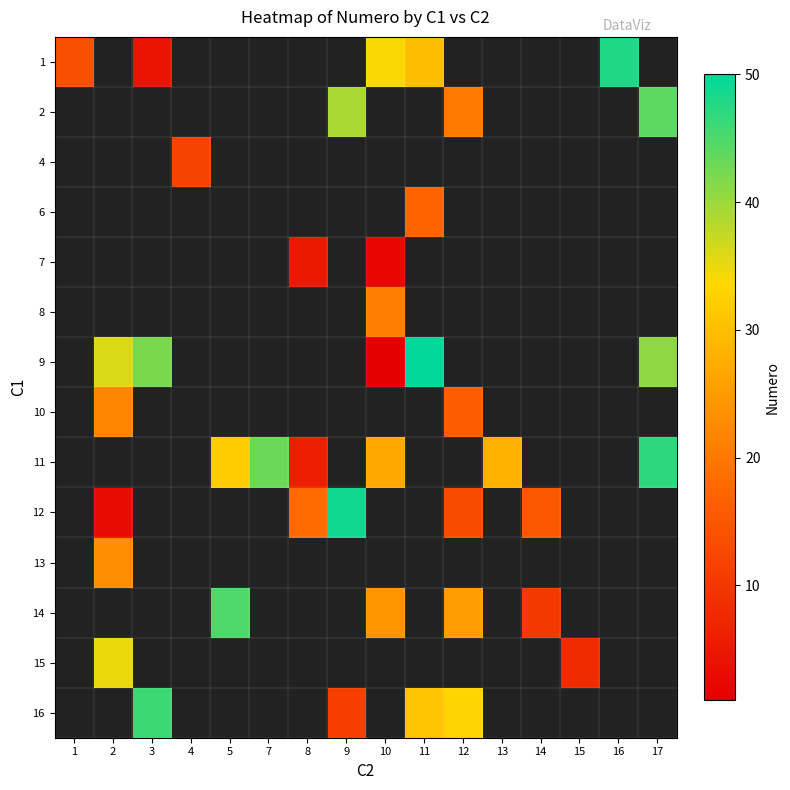

Is the value of 16 at 3 greater than the value of 11 at 16?

No